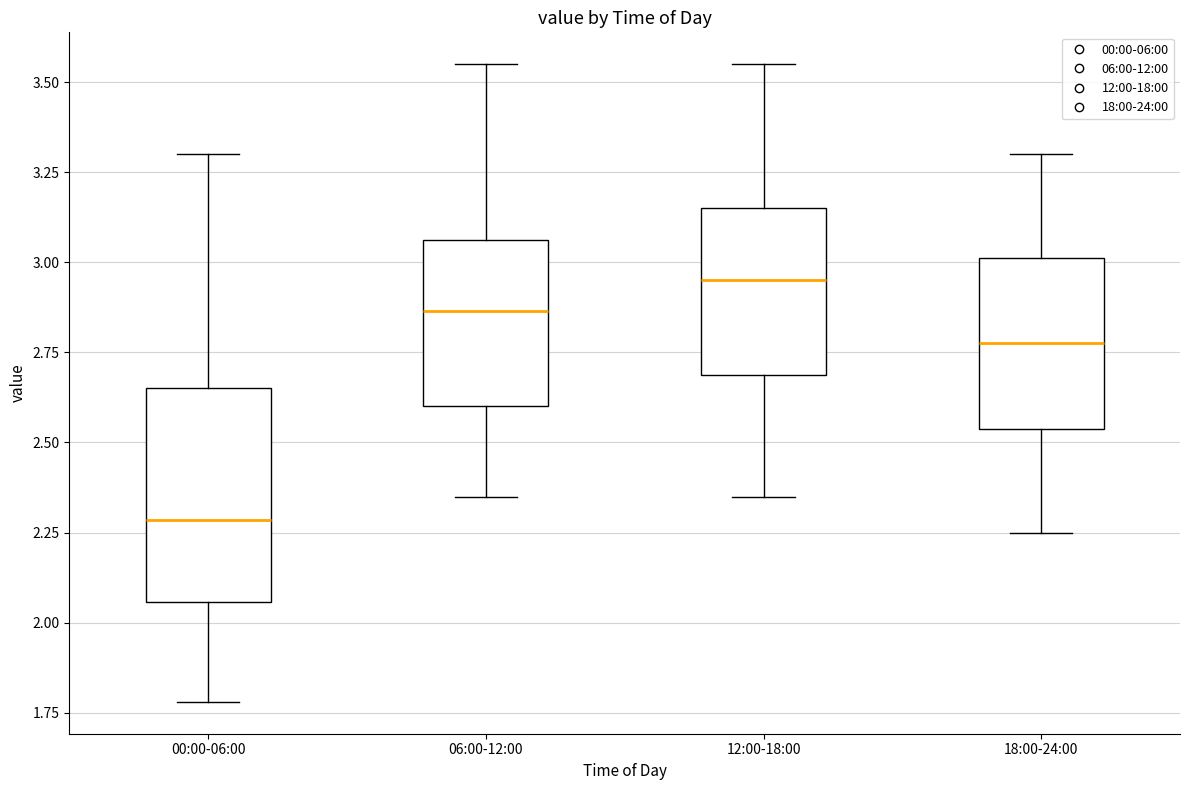

Where does the median line of the box for 06:00-12:00 sit on the y-axis? The values are not printed on the chart, so give them approximately, as read against the axis.

2.85